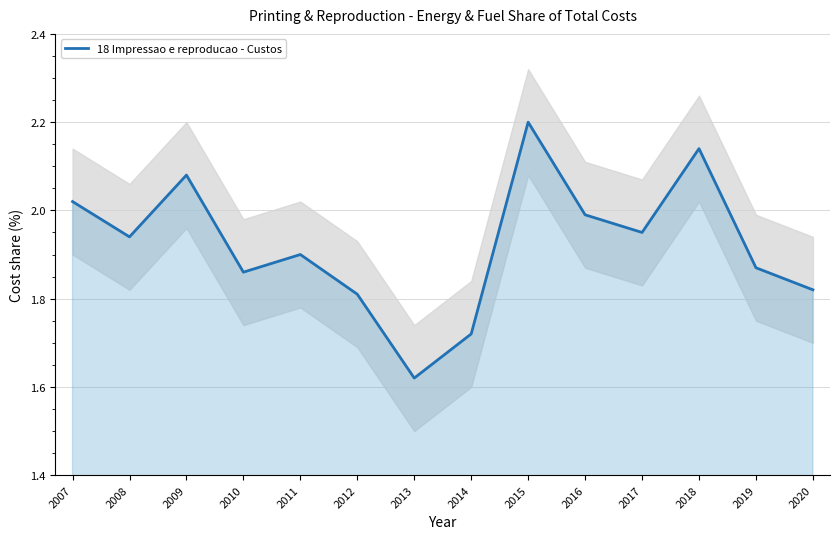

What is the ratio of the value at 2010 to the value at 2014?

1.1